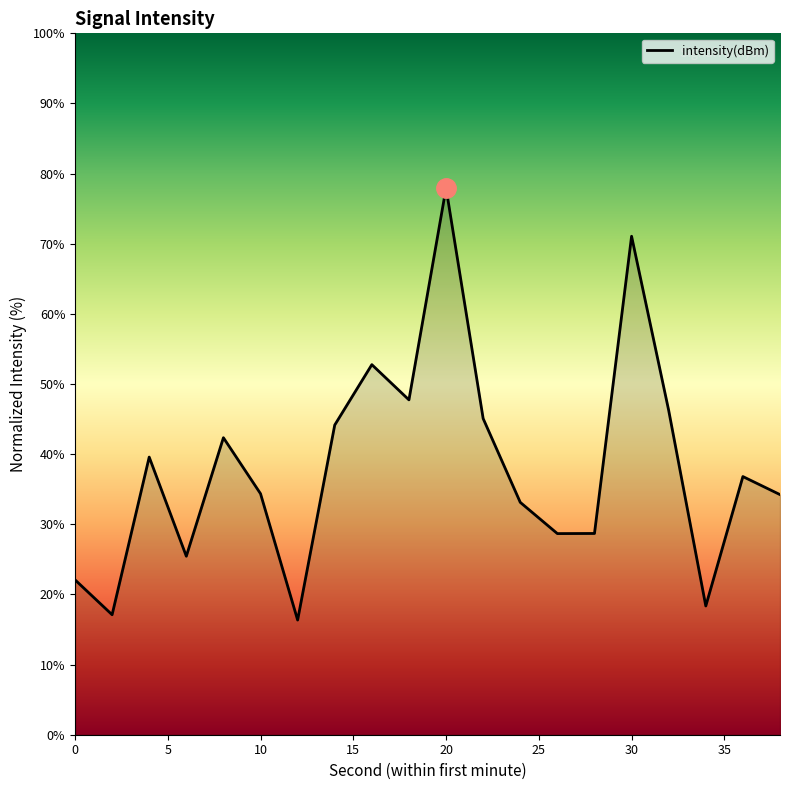

What is the smallest value displayed?

16.3